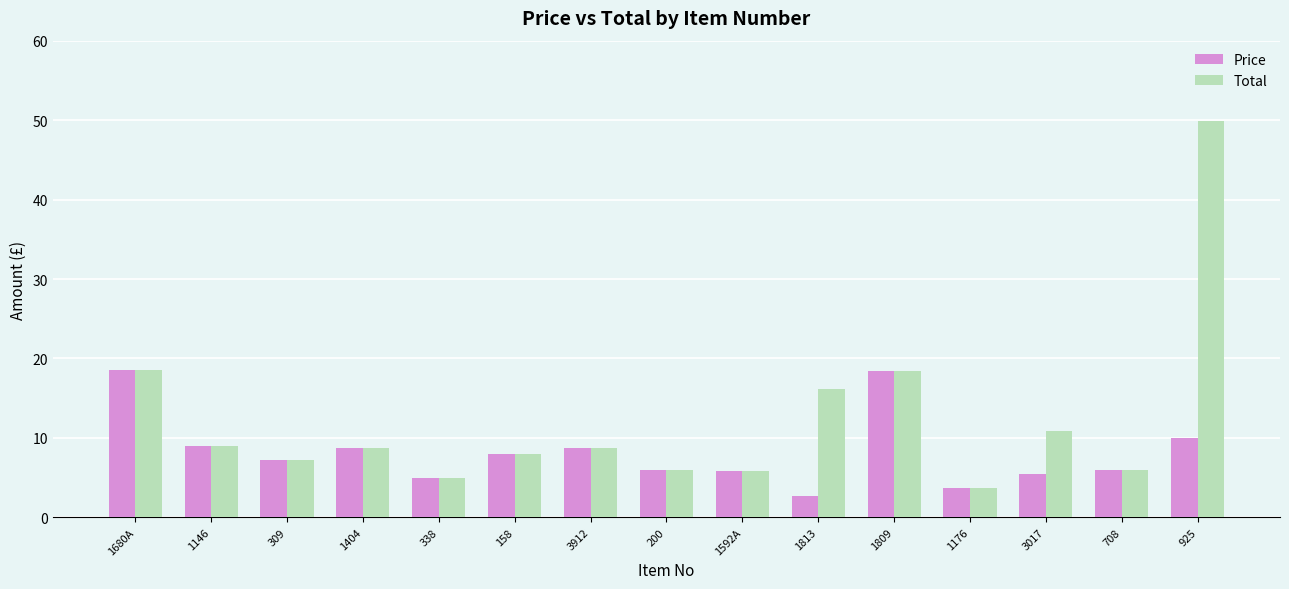

How many bars are there in each group?

2